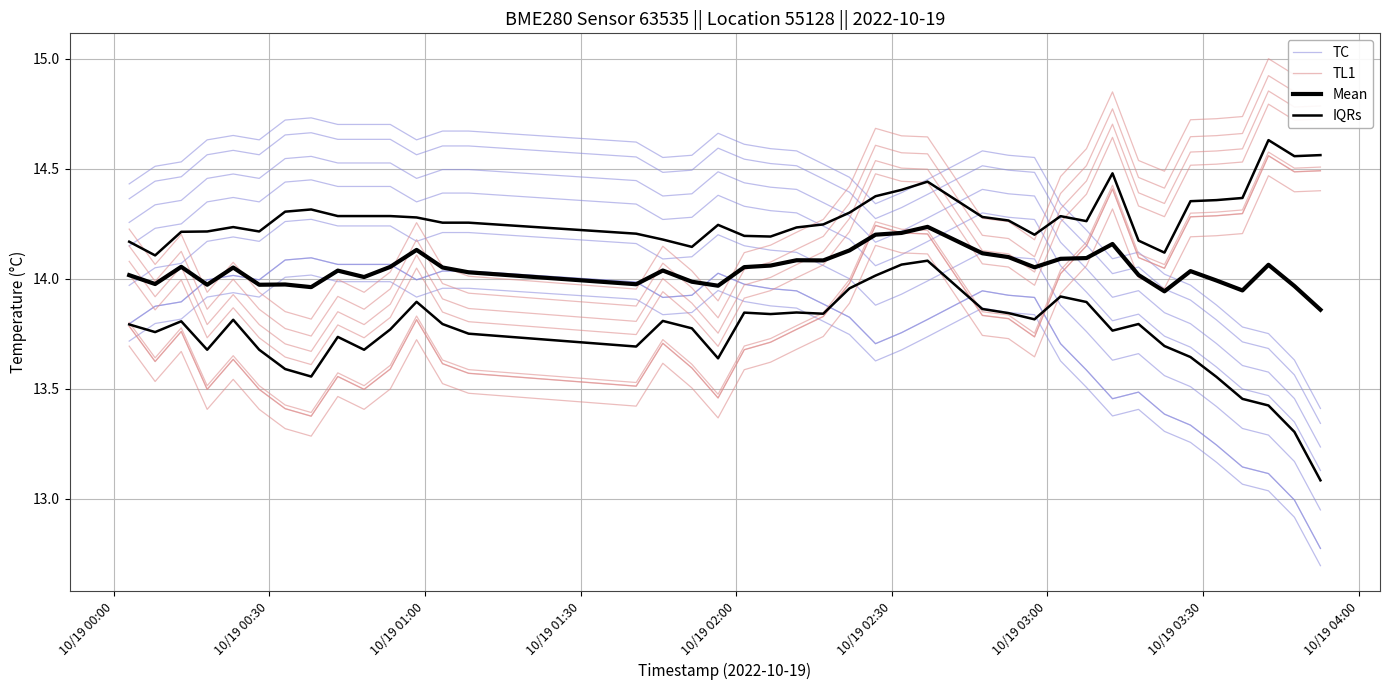

Which series ends up on top after the final intersection of TC and IQRs?

IQRs